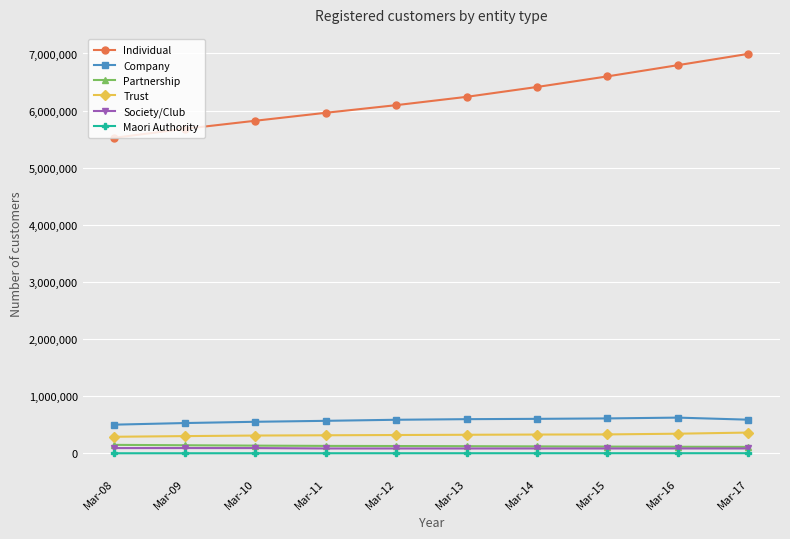

What are all the series names shown in the legend?

Individual, Company, Partnership, Trust, Society/Club, Maori Authority